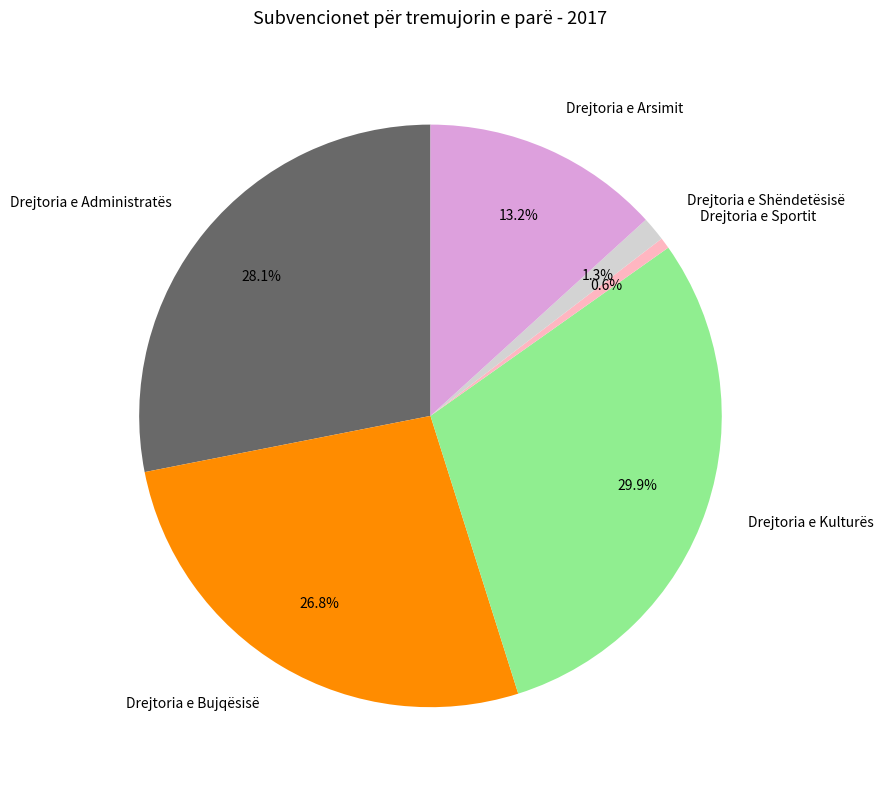

What portion of the pie excludes Drejtoria e Bujqësisë?

73.2%